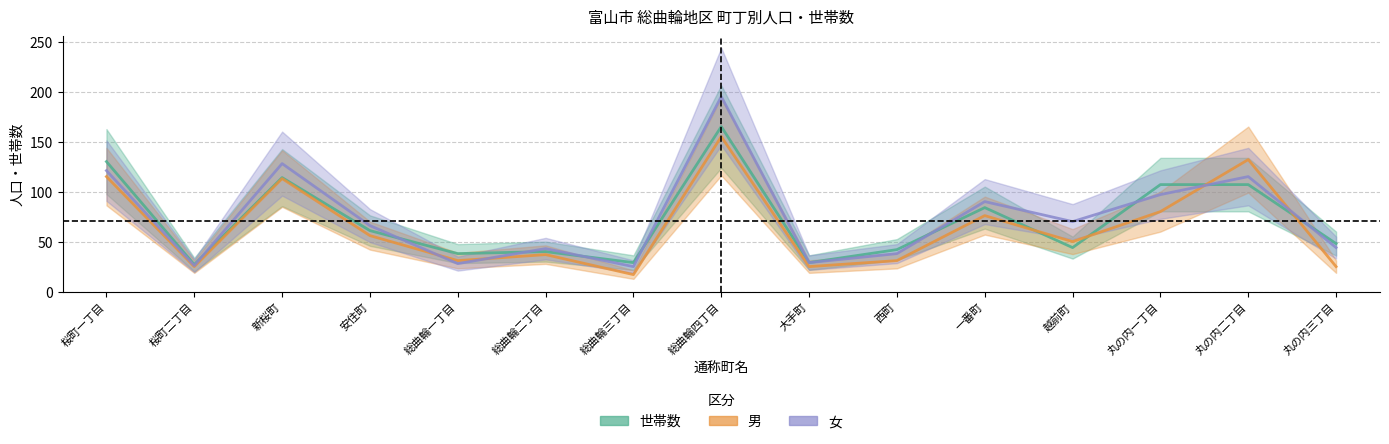

What is the label of the 12th point from the right?

安住町